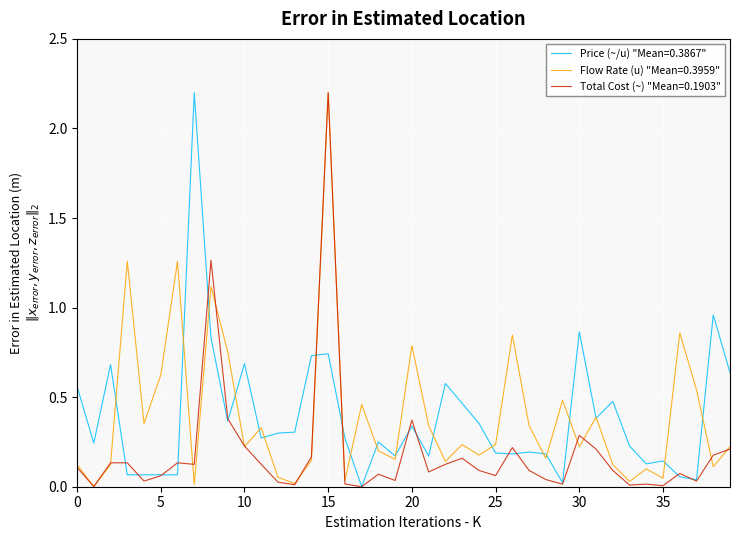

What is the greatest value displayed?

2.2